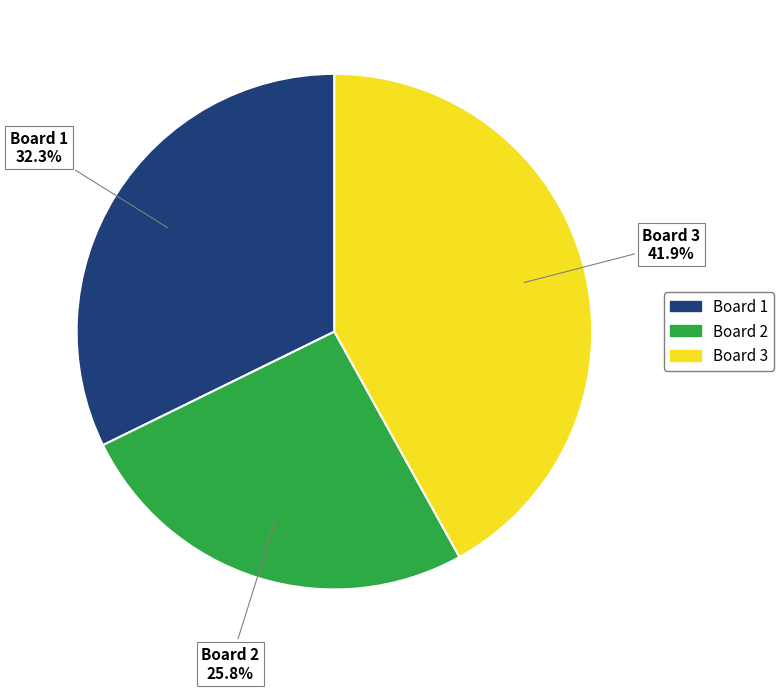

The Board 1 slice represents 43% of the pie. True or false?

False